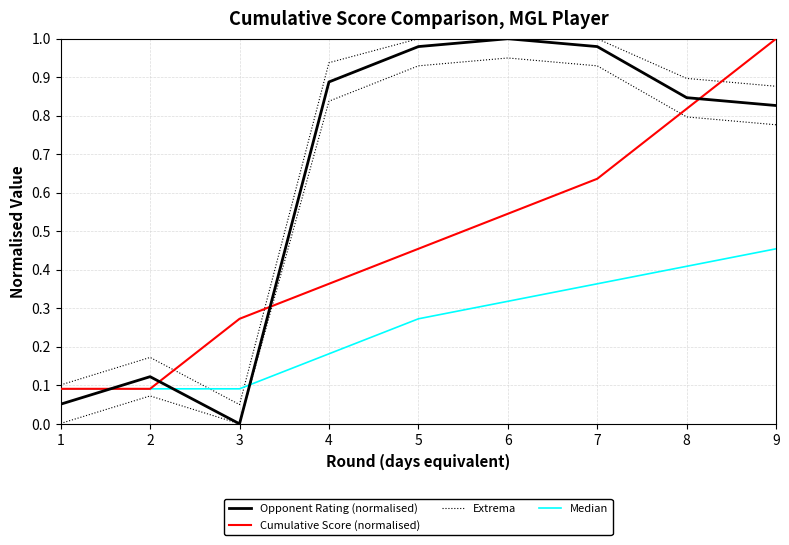

True or false: Opponent Rating (normalised) and Median cross at least once.

True